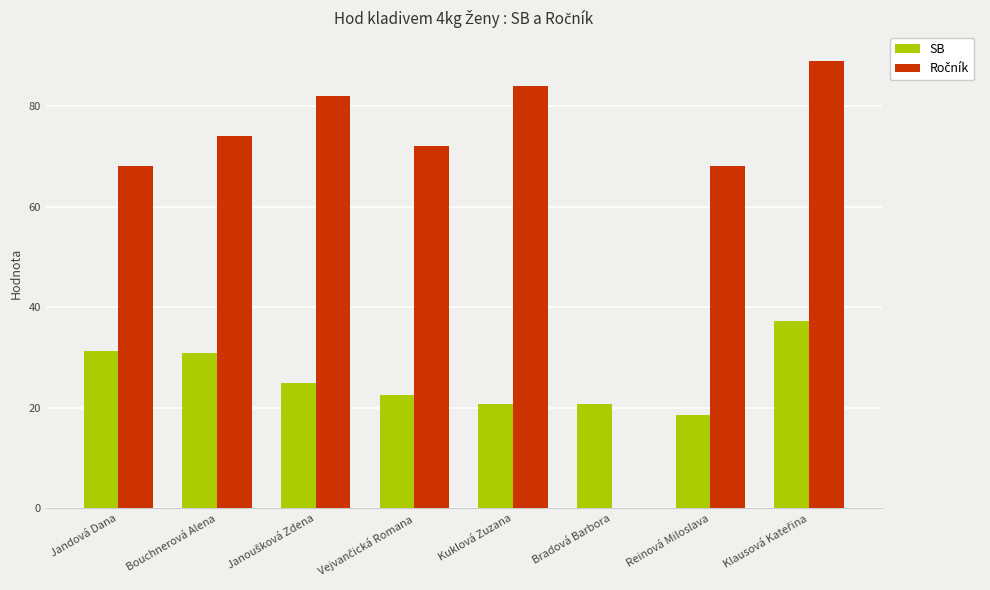

Is it true that SB equals 11.9 at Jandová Dana?

False